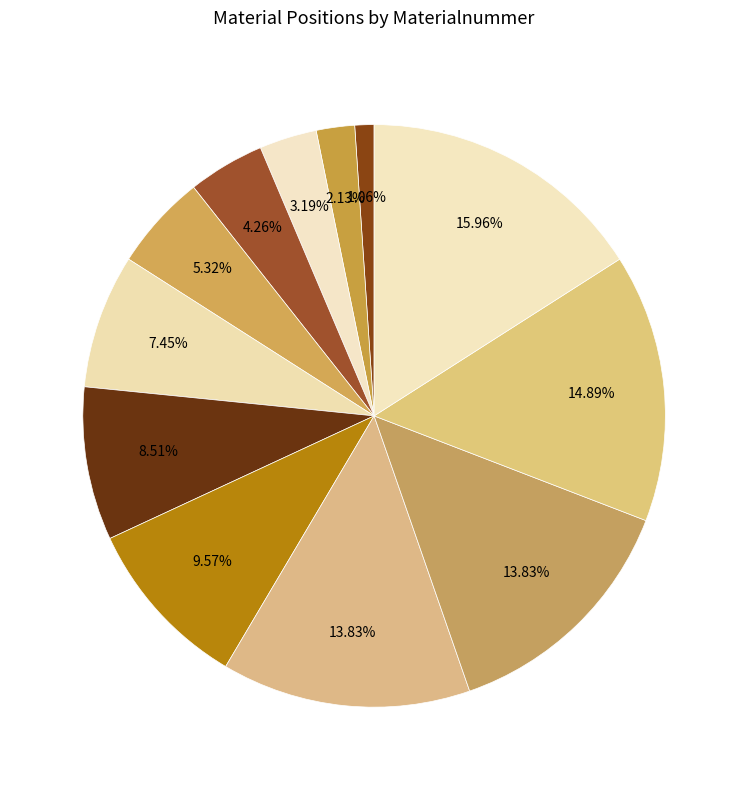

How many slices are in this pie chart?

12